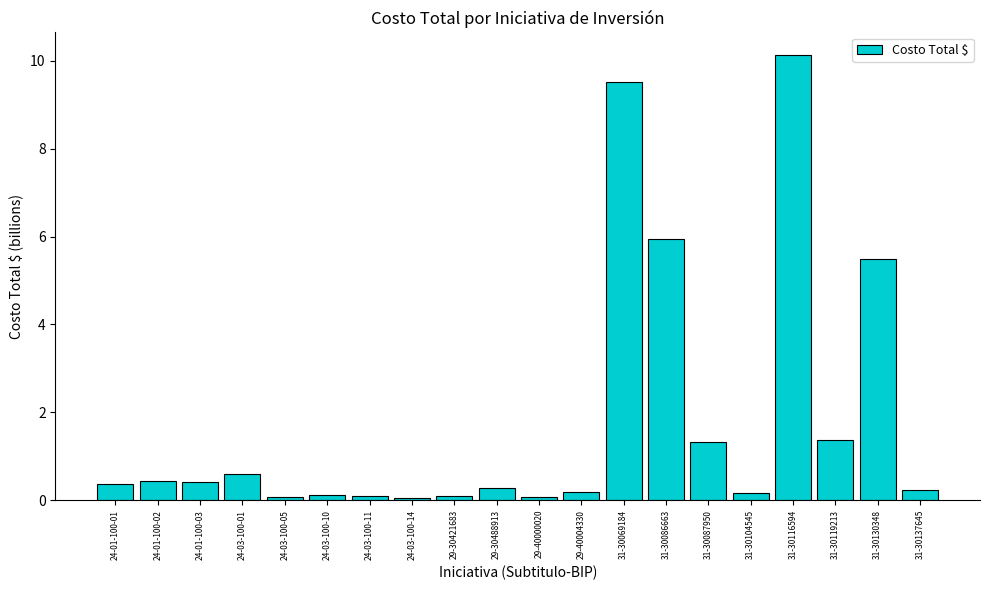

What is the difference between the maximum and minimum values?

10.1